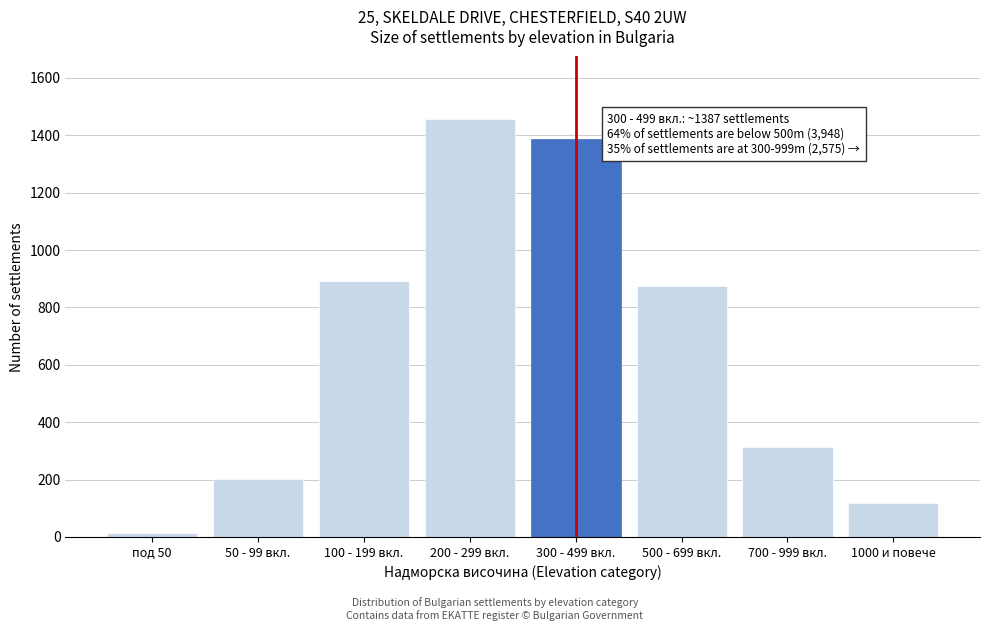

Reading left to right, what are all the values shown in this chart?

под 50=14	50 - 99 вкл.=203	100 - 199 вкл.=892	200 - 299 вкл.=1456	300 - 499 вкл.=1387	500 - 699 вкл.=876	700 - 999 вкл.=312	1000 и повече=119